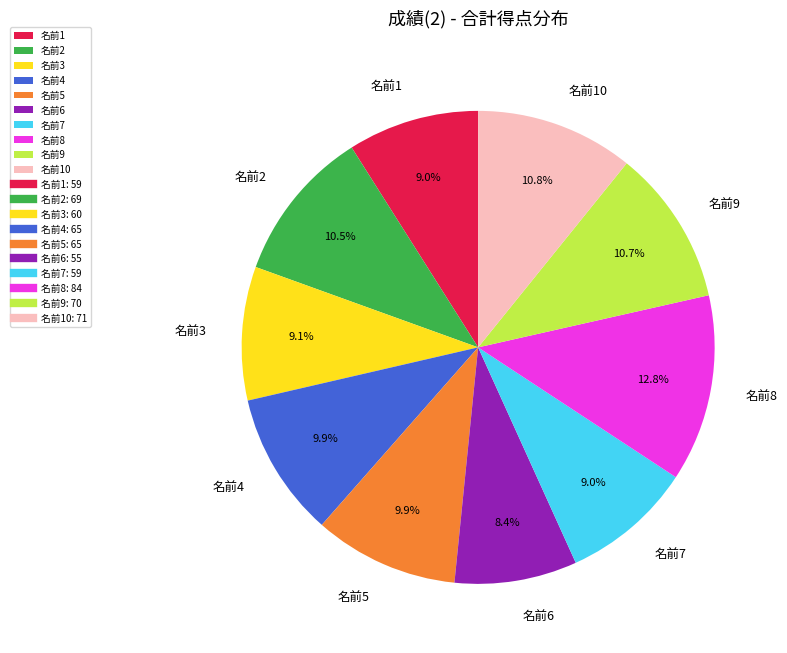

What is the largest slice in the pie chart?

名前8